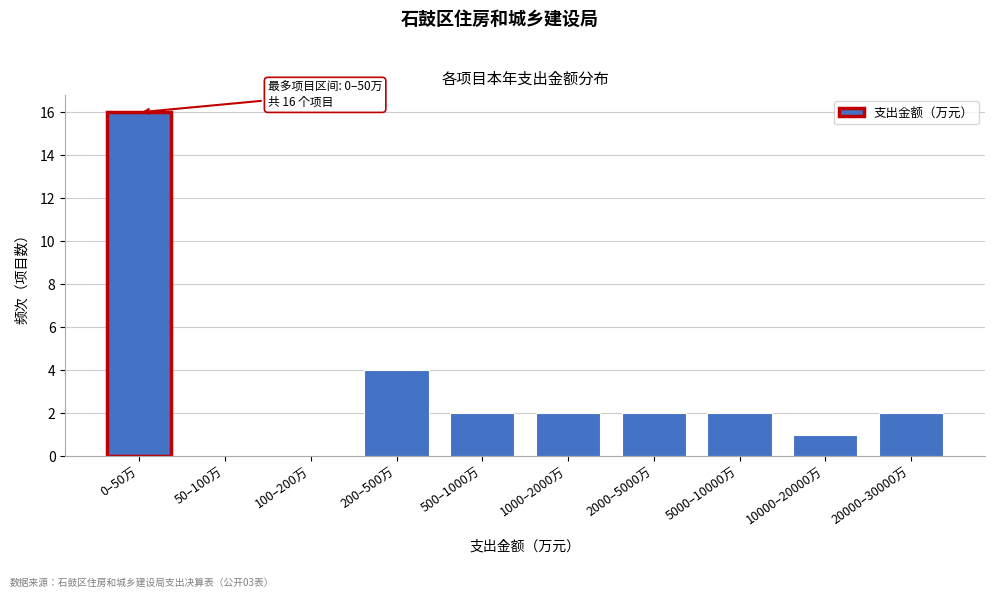

Reading left to right, what are all the values shown in this chart?

0–50万=16	50–100万=0	100–200万=0	200–500万=4	500–1000万=2	1000–2000万=2	2000–5000万=2	5000–10000万=2	10000–20000万=1	20000–30000万=2